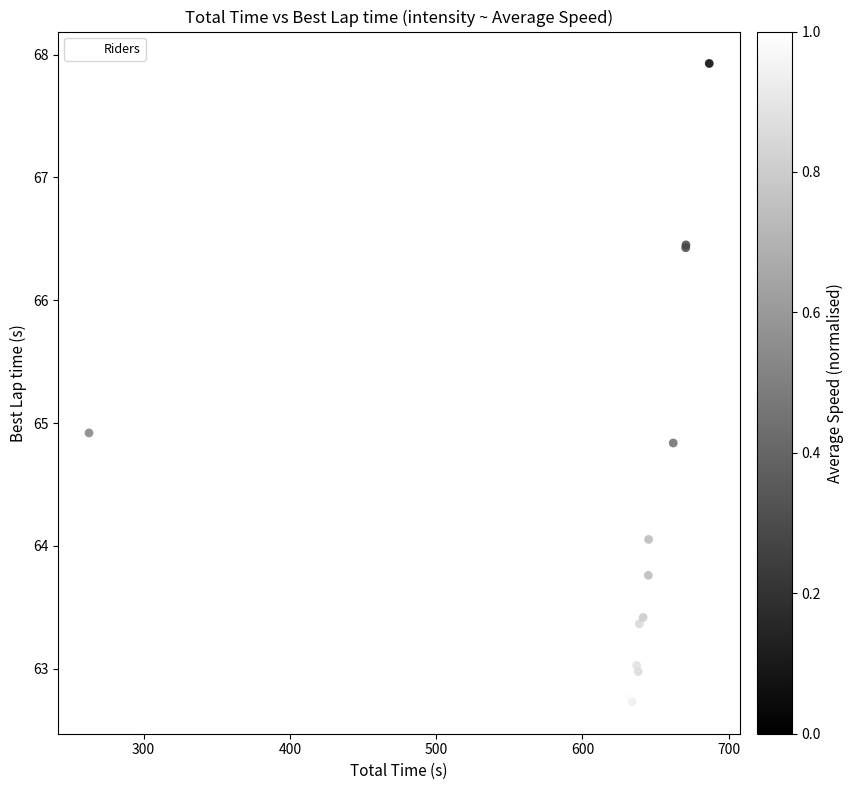

What Y value in the scatter plot is closest to 65?

64.9